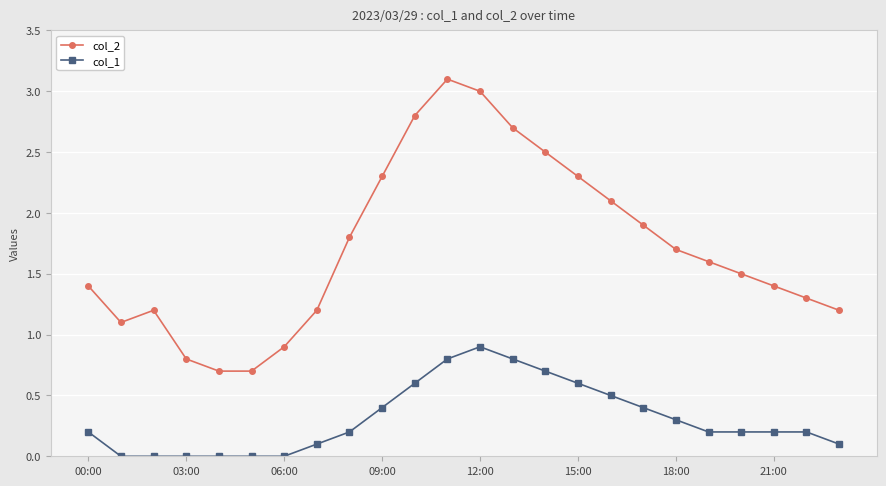

Which series has the widest spread of values?

col_2